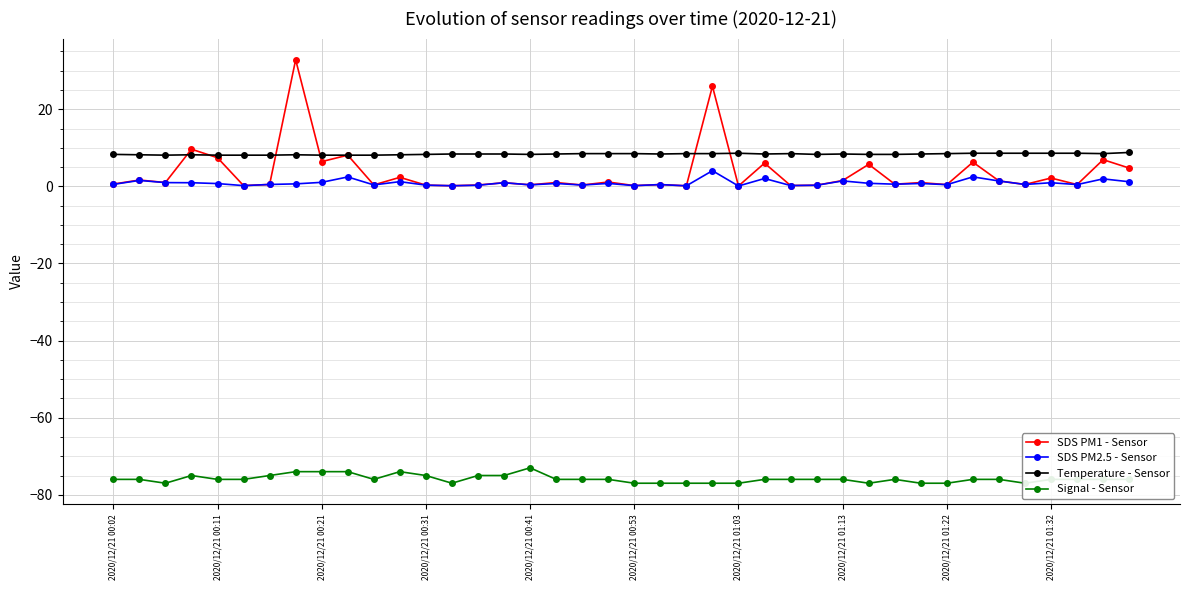

What is the spread (max minus min) of values at 15?

83.4